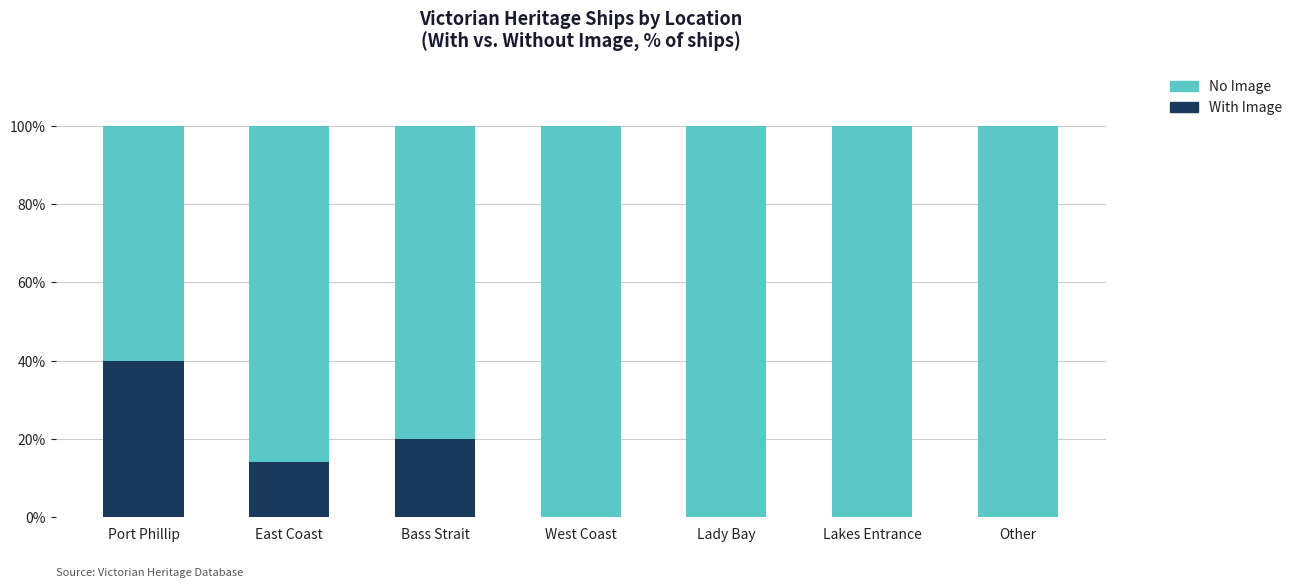

True or false: With Image has a value of 6.1 at East Coast.

False